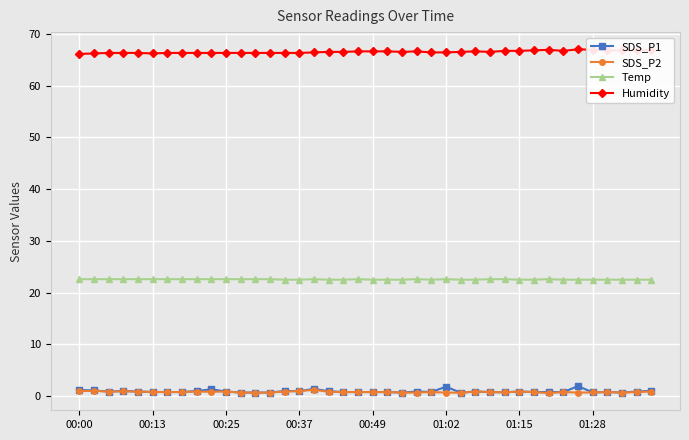

At how many categories does at least one series exceed 13?

40